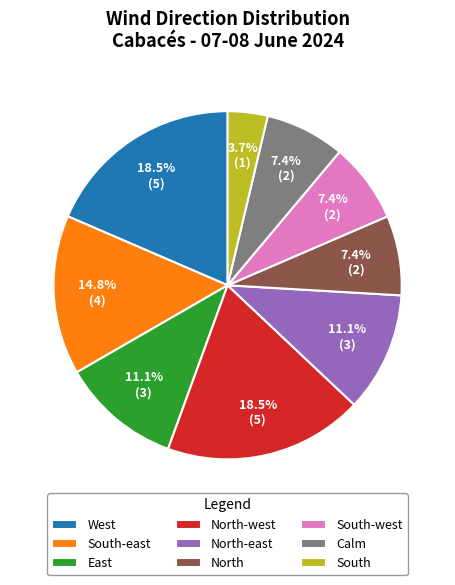

What is the ratio of the value at West to the value at North-east?

1.7